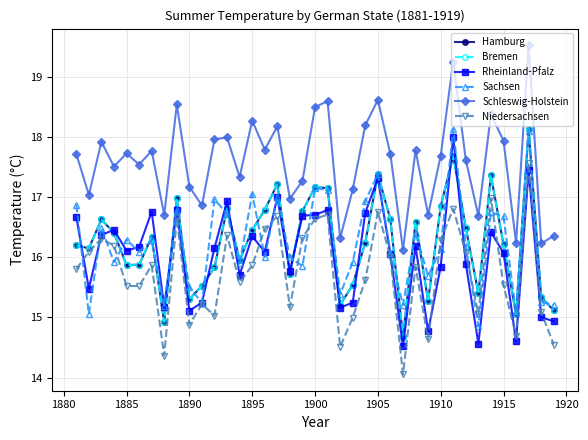

At how many categories does at least one series exceed 17?

29